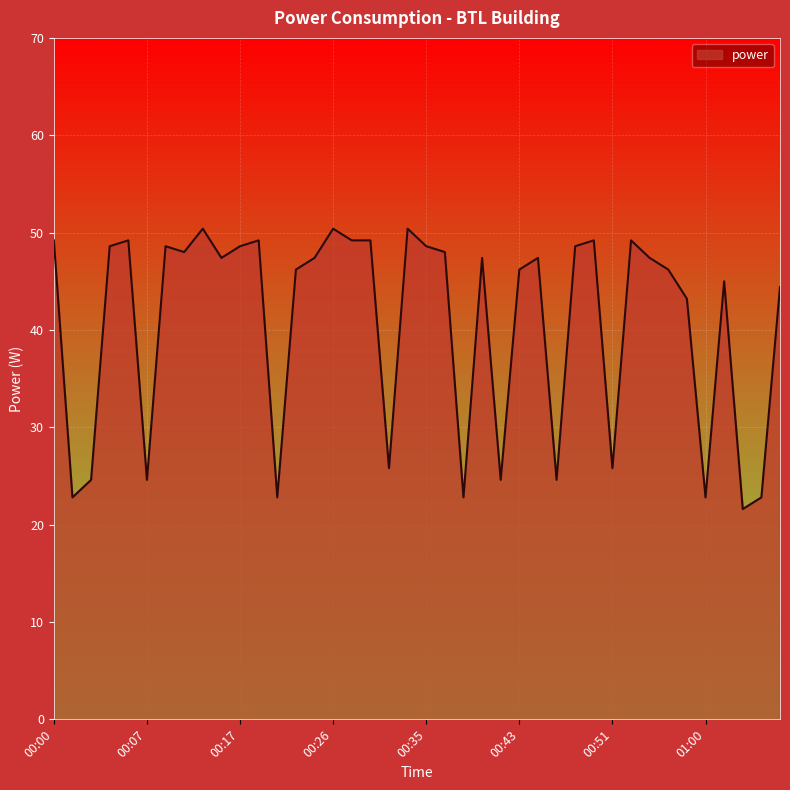

What is the greatest value displayed?

50.4